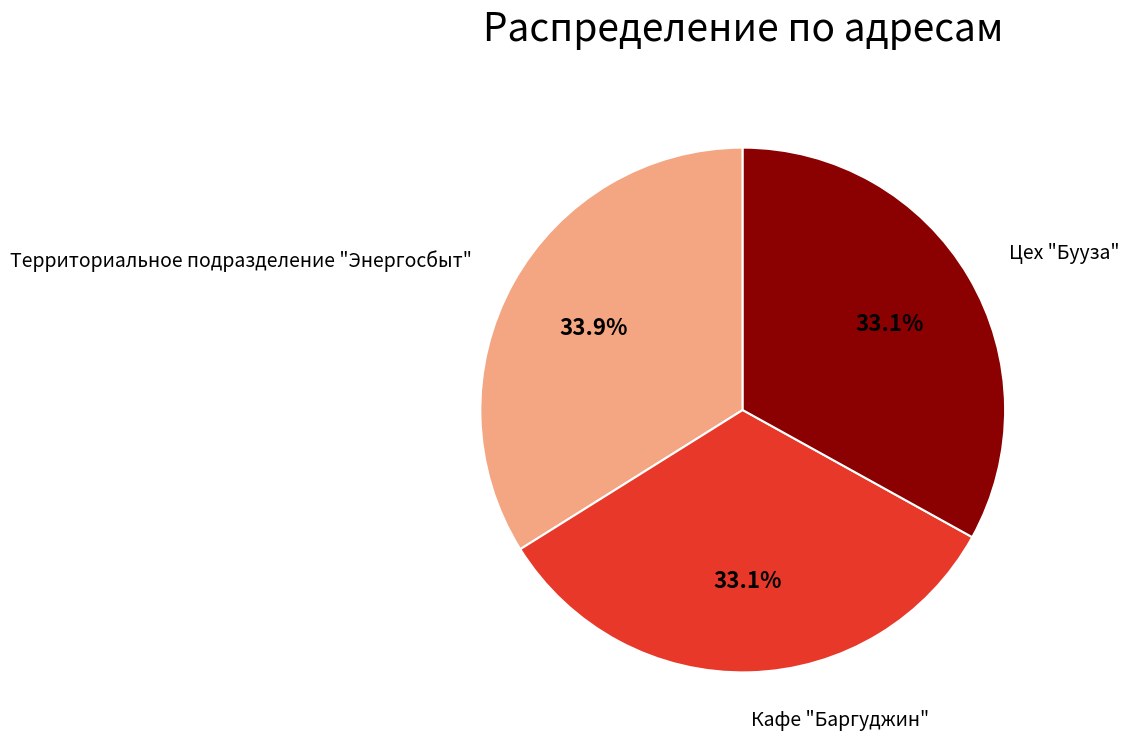

To the nearest percent, what is the average slice percentage?

33%